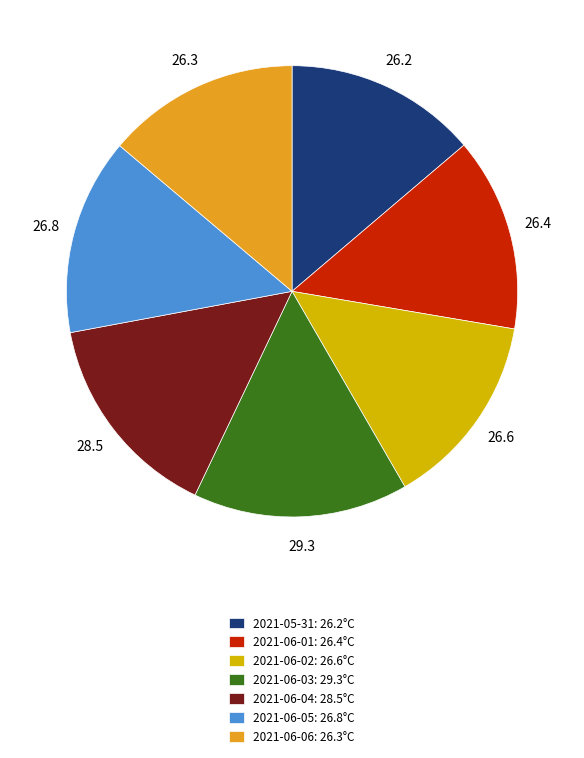

How many slices are in this pie chart?

7